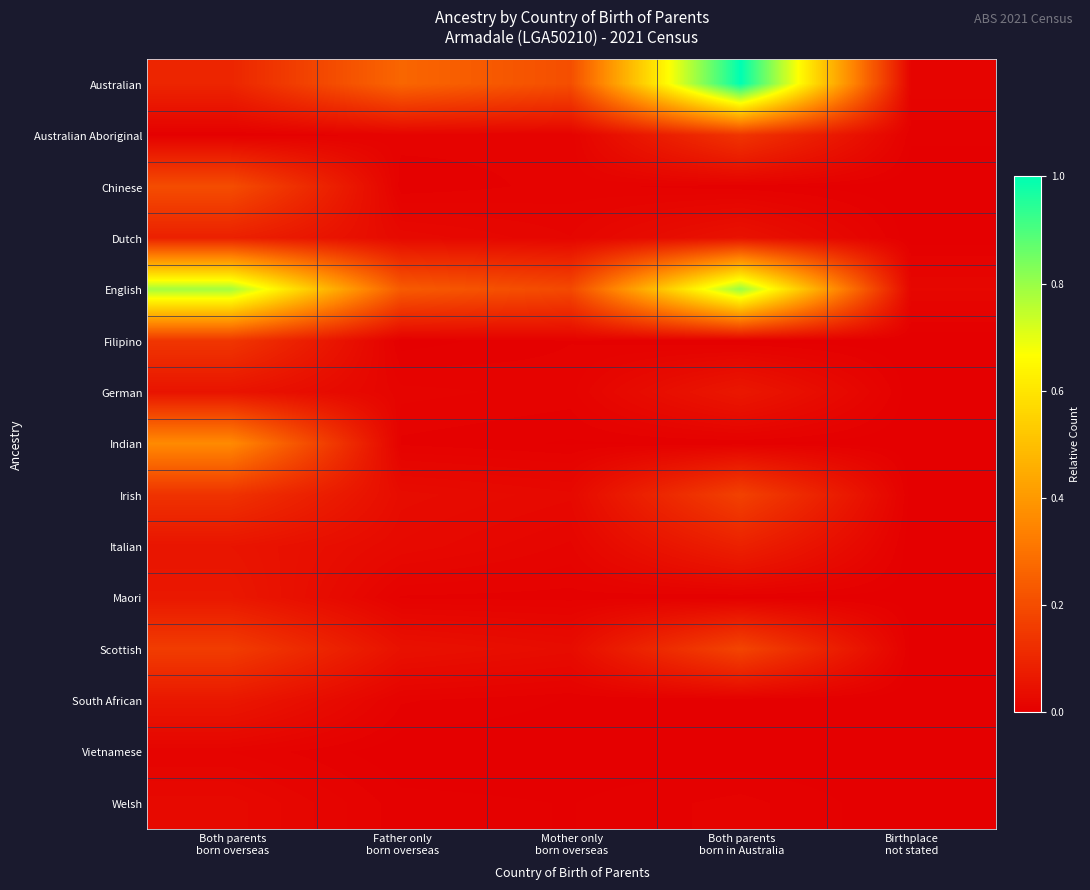

Which series changed the most between Mother only born overseas and Birthplace not stated?

Australian